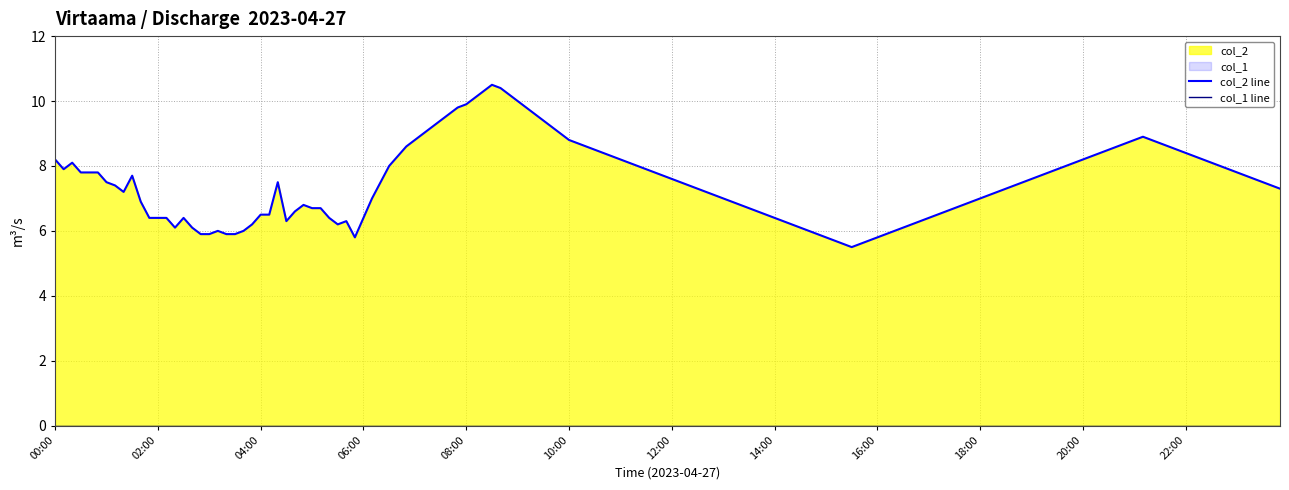

True or false: col_1 and col_2 cross at least once.

False